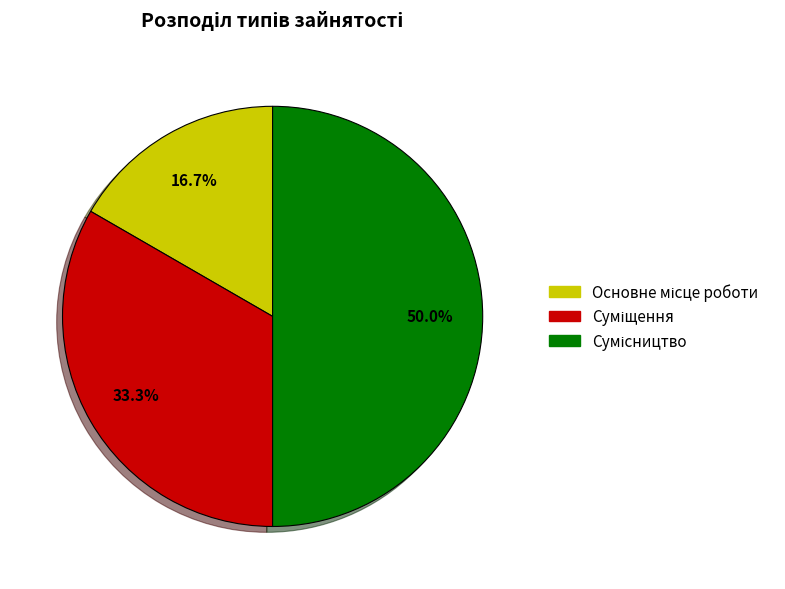

To the nearest percent, what is the combined percentage of Основне місце роботи and Суміщення?

50%